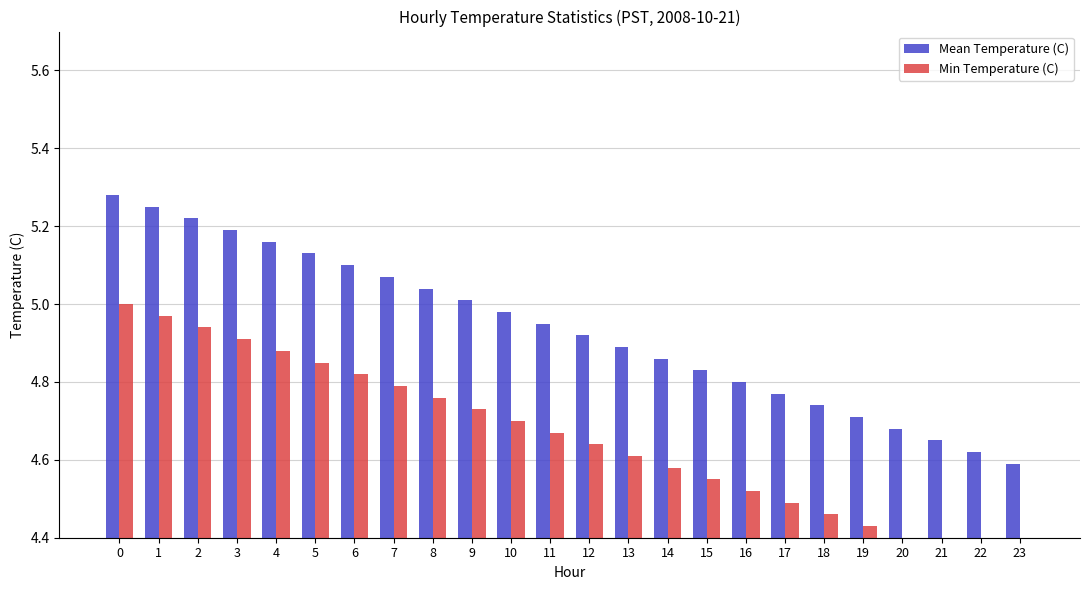

At how many categories does at least one series exceed 4?

24